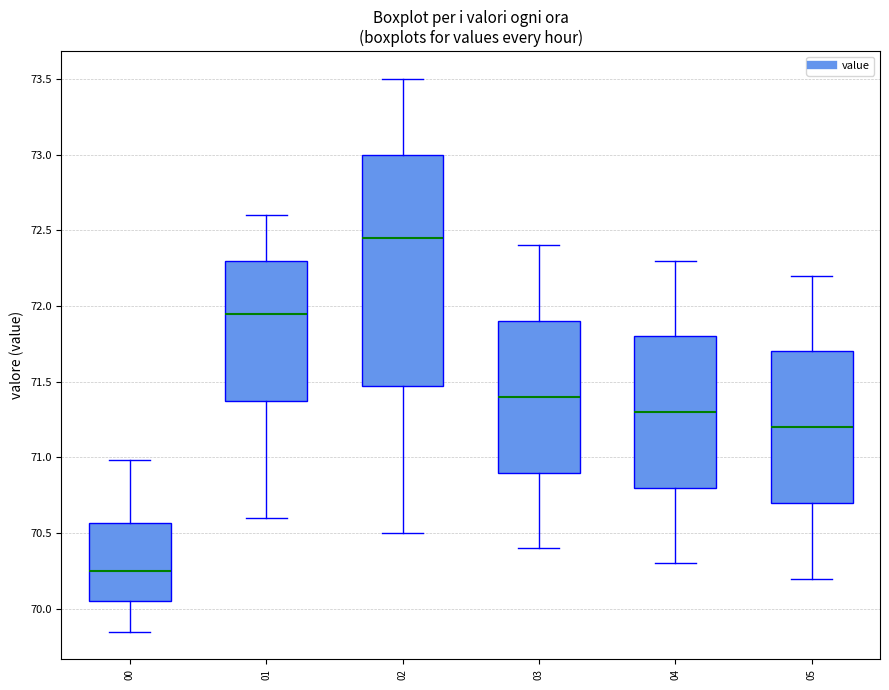

Comparing the boxes themselves (not the whiskers), which one is the tallest?

02